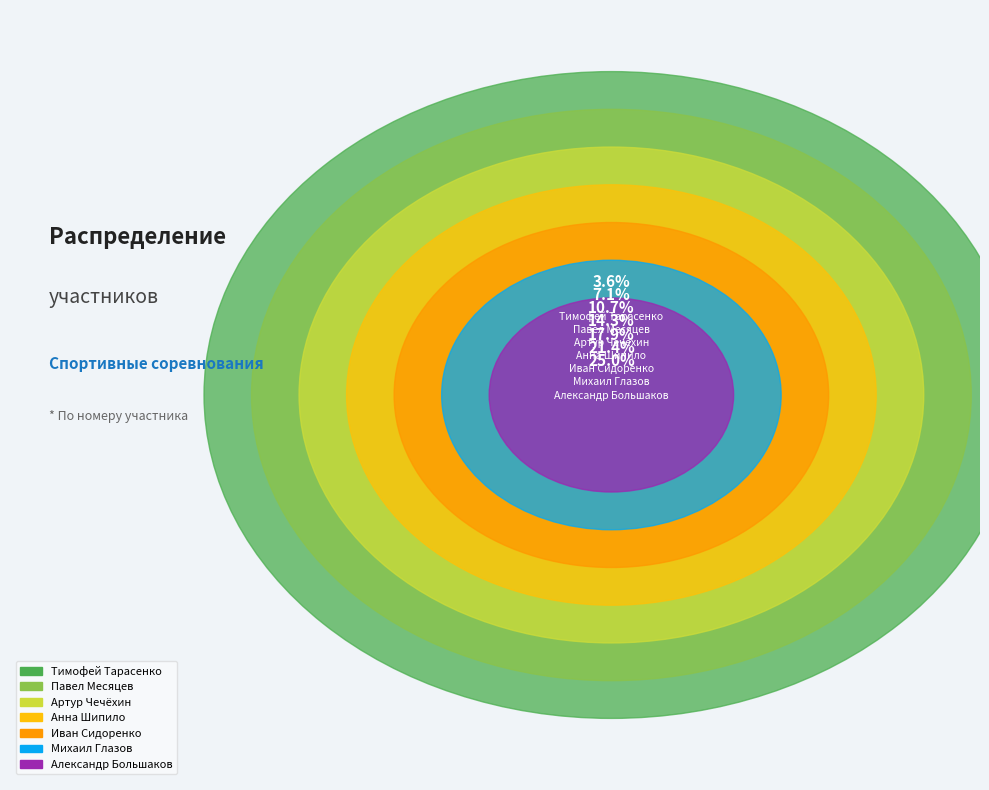

What is the largest slice in the pie chart?

Александр Большаков